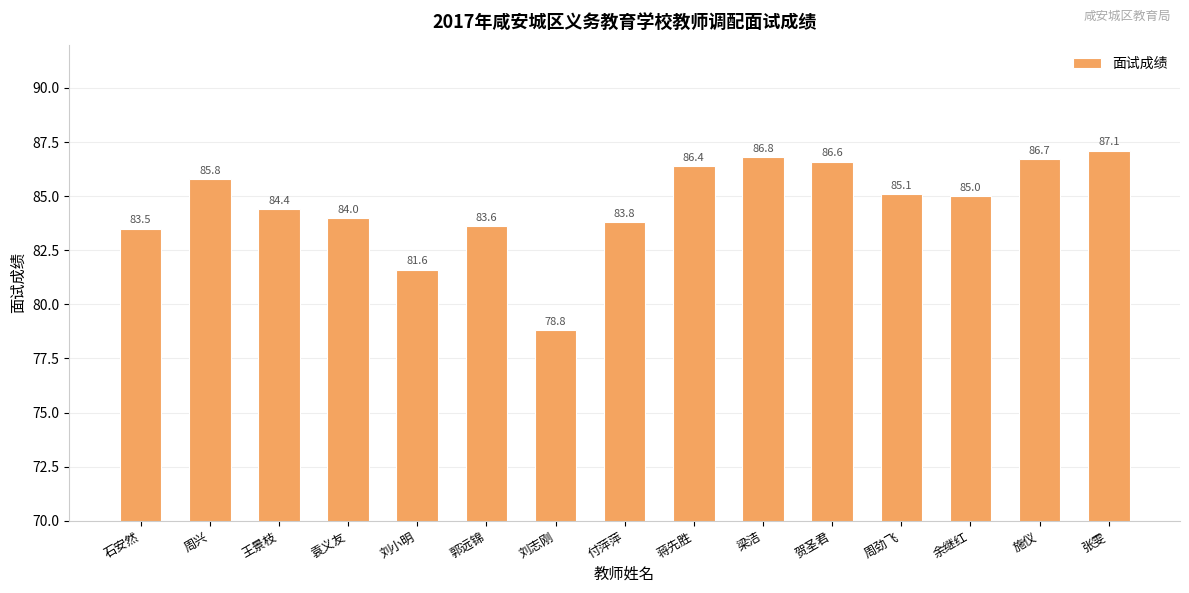

What is the difference between the values at 刘小明 and 梁洁?

5.2